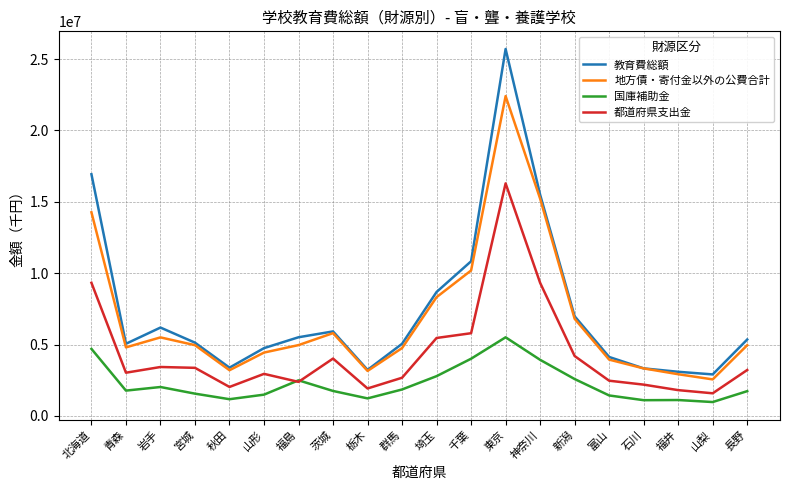

True or false: 地方債・寄付金以外の公費合計 and 都道府県支出金 cross at least once.

False